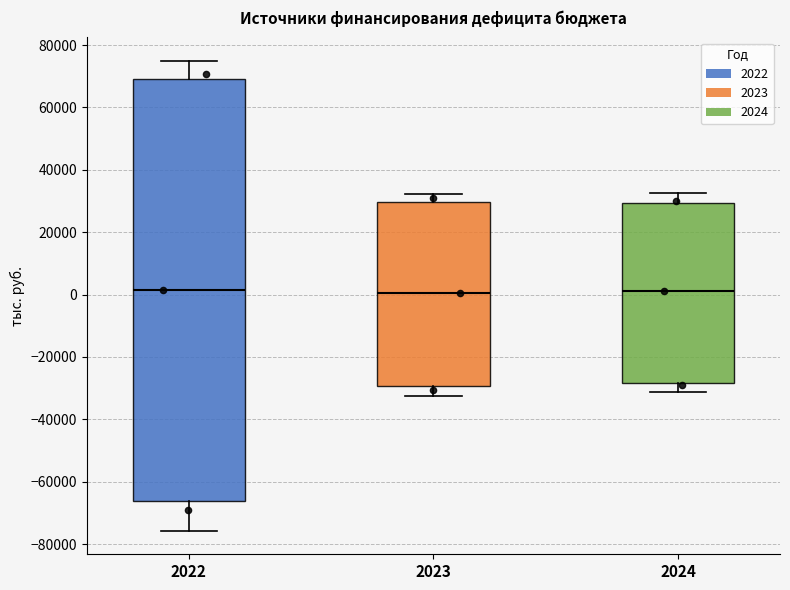

Reading left to right, read every box against the y-axis: the position of its median line, the range the box covers, and the ends of its whiskers. The values are not printed on the chart, so give them approximately, as read against the axis.

2022: median 2000, box -66000 to 70000, whiskers -76000 to 74000
2023: median 0, box -30000 to 30000, whiskers -32000 to 32000
2024: median 2000, box -28000 to 30000, whiskers -32000 to 32000